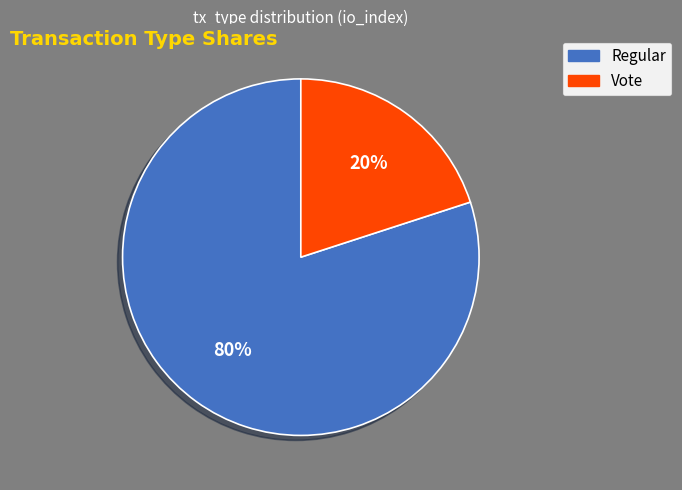

To the nearest percent, what is the difference between the largest and smallest slice percentages?

60%